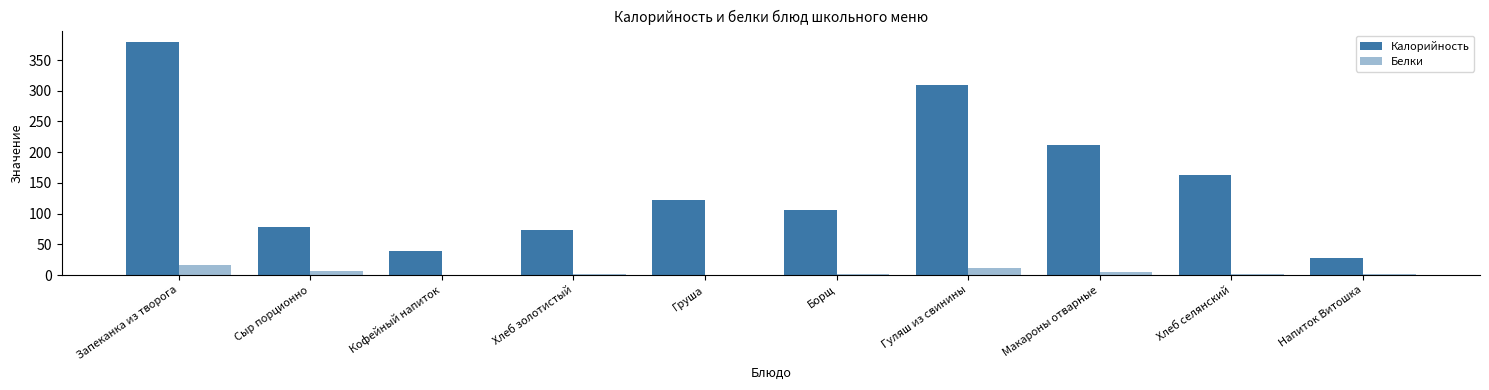

What is the difference between the maximum and second lowest values in the Белки series?

15.3